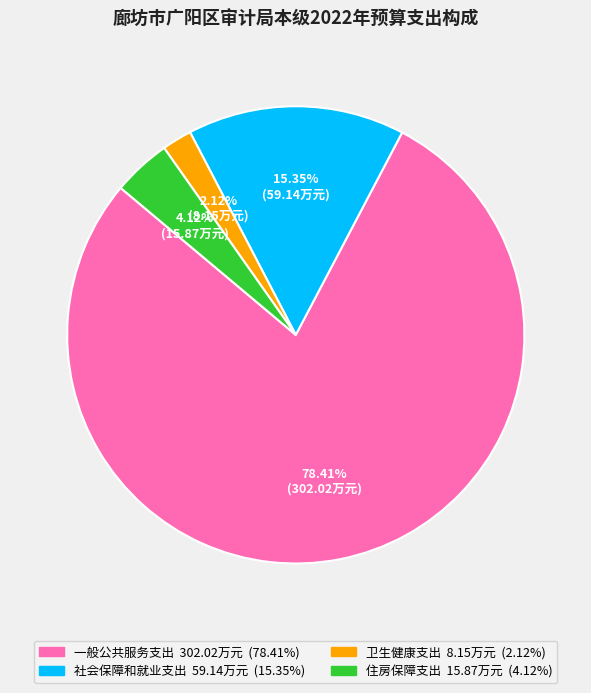

What portion of the pie excludes 卫生健康支出?

97.9%